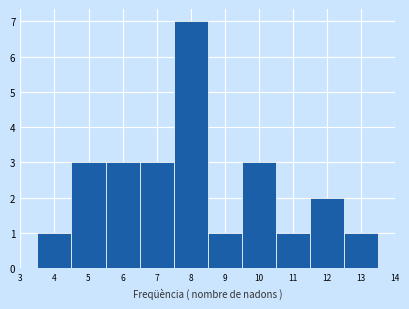

Reading left to right, list every bar in this chart as the range it spans on the x-axis followed by its height. The values are not printed on the chart, so give them approximately, as read against the axis.

3.5 to 4.5: 1
4.5 to 5.5: 3
5.5 to 6.5: 3
6.5 to 7.5: 3
7.5 to 8.5: 7
8.5 to 9.5: 1
9.5 to 10.5: 3
10.5 to 11.5: 1
11.5 to 12.5: 2
12.5 to 13.5: 1